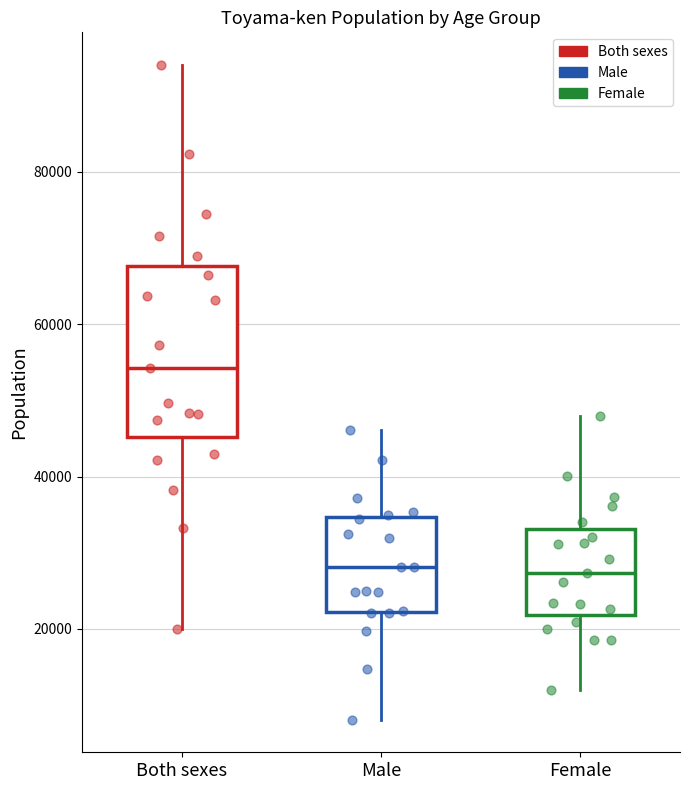

Reading left to right, read every box against the y-axis: the position of its median line, the range the box covers, and the ends of its whiskers. The values are not printed on the chart, so give them approximately, as read against the axis.

Both sexes: median 54000, box 46000 to 68000, whiskers 20000 to 94000
Male: median 28000, box 22000 to 34000, whiskers 8000 to 46000
Female: median 28000, box 22000 to 34000, whiskers 12000 to 48000